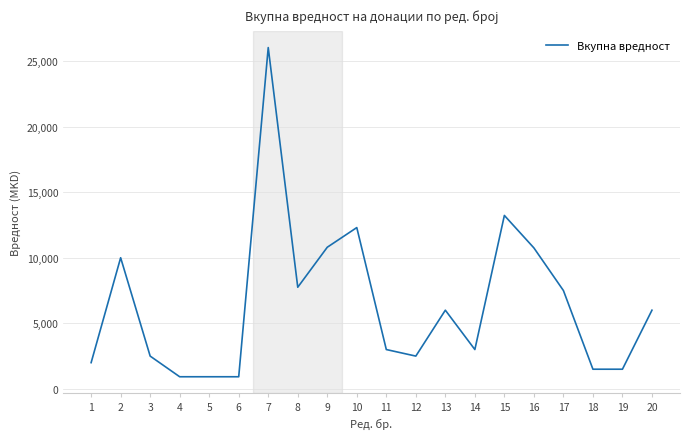

At which category does the data reach its first local peak?

2